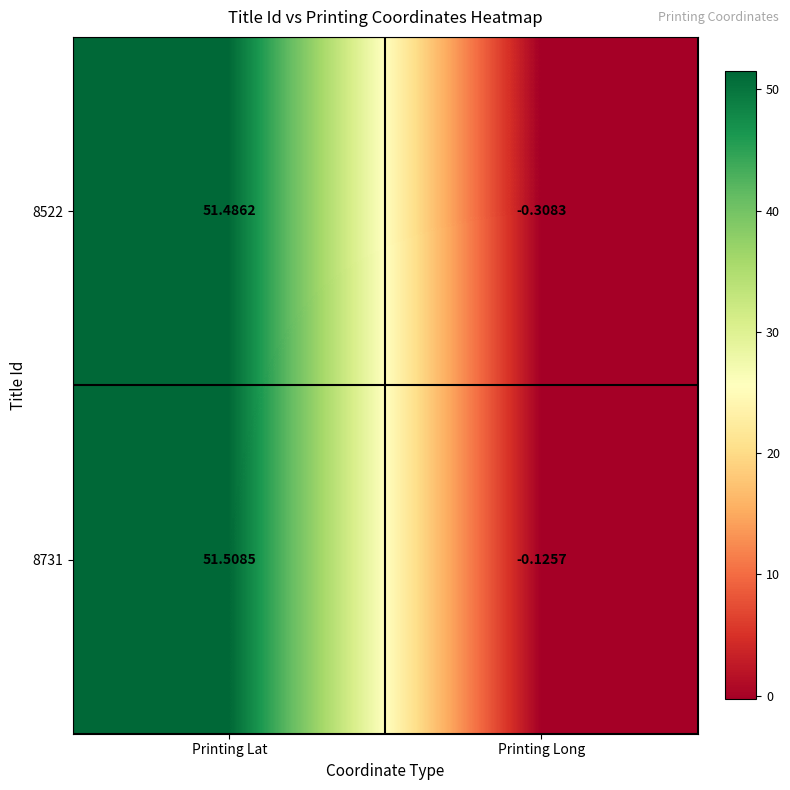

Rank the series by their average value, from lowest to highest.

8522, 8731